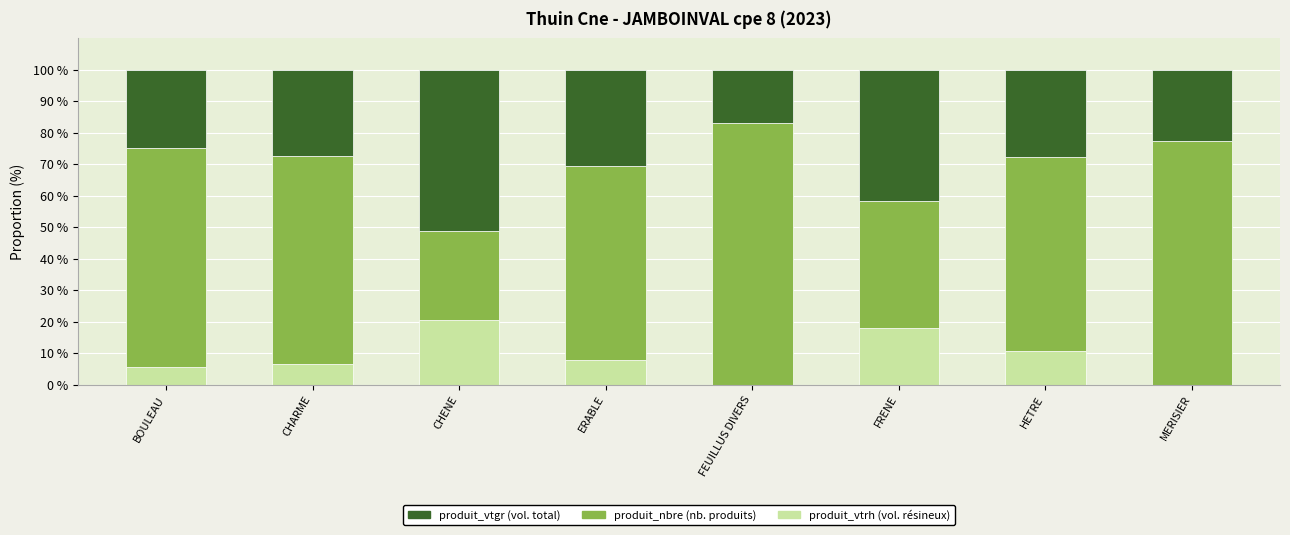

What is the total value across all series at CHARME?

100.0